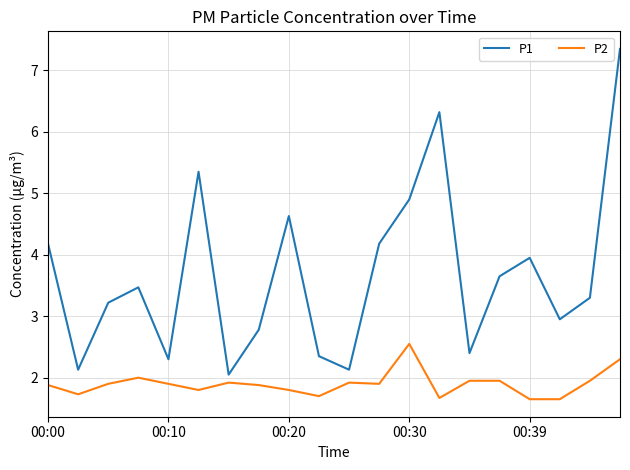

Which series has the largest range (max minus min)?

P1